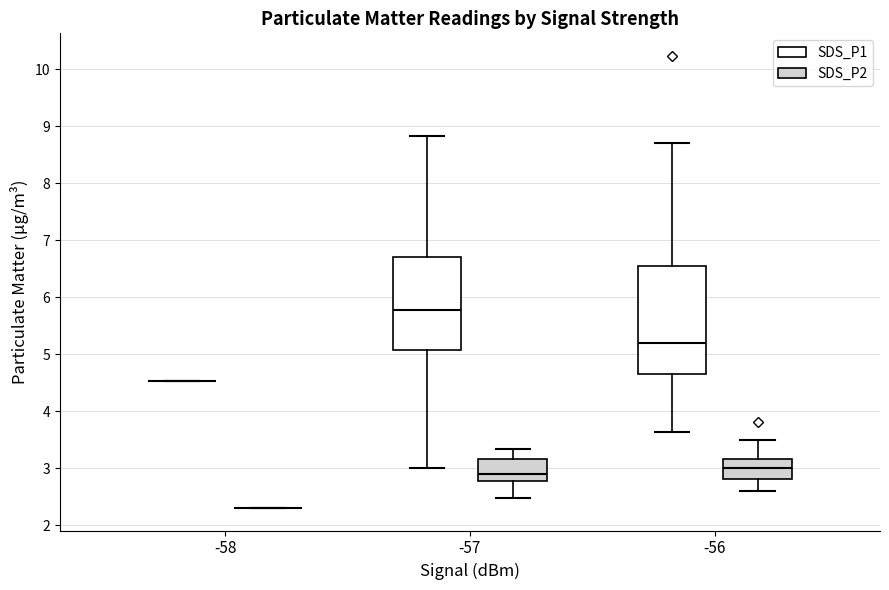

Reading left to right, transcribe this box plot: for each box, give where its median line is, the range the box spans, and where its two whiskers end, as read against the y-axis. The values are not printed on the chart, so give them approximately, as read against the axis.

-58 (SDS_P1): box collapsed to a line at 4.5, whiskers 4.5 to 4.5
-58 (SDS_P2): box collapsed to a line at 2.3, whiskers 2.3 to 2.3
-57 (SDS_P1): median 5.8, box 5.1 to 6.7, whiskers 3.0 to 8.8
-57 (SDS_P2): median 2.9, box 2.8 to 3.2, whiskers 2.5 to 3.3
-56 (SDS_P1): median 5.2, box 4.7 to 6.6, whiskers 3.6 to 8.7
-56 (SDS_P2): median 3.0, box 2.8 to 3.2, whiskers 2.6 to 3.5